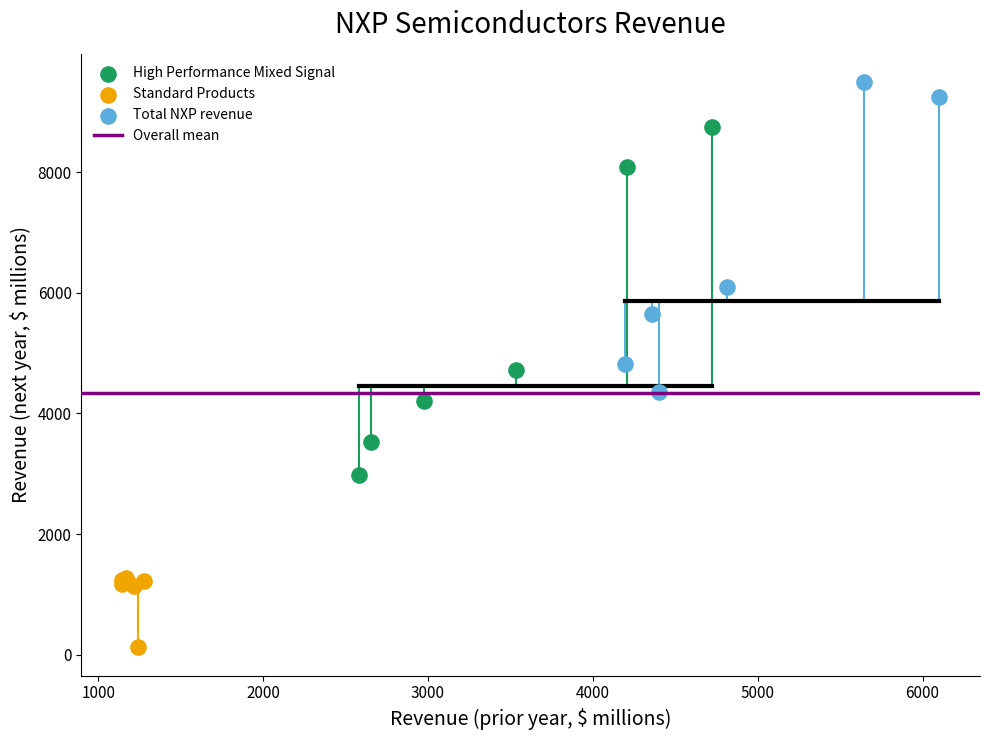

Which series has the largest Y range (max minus min)?

High Performance Mixed Signal